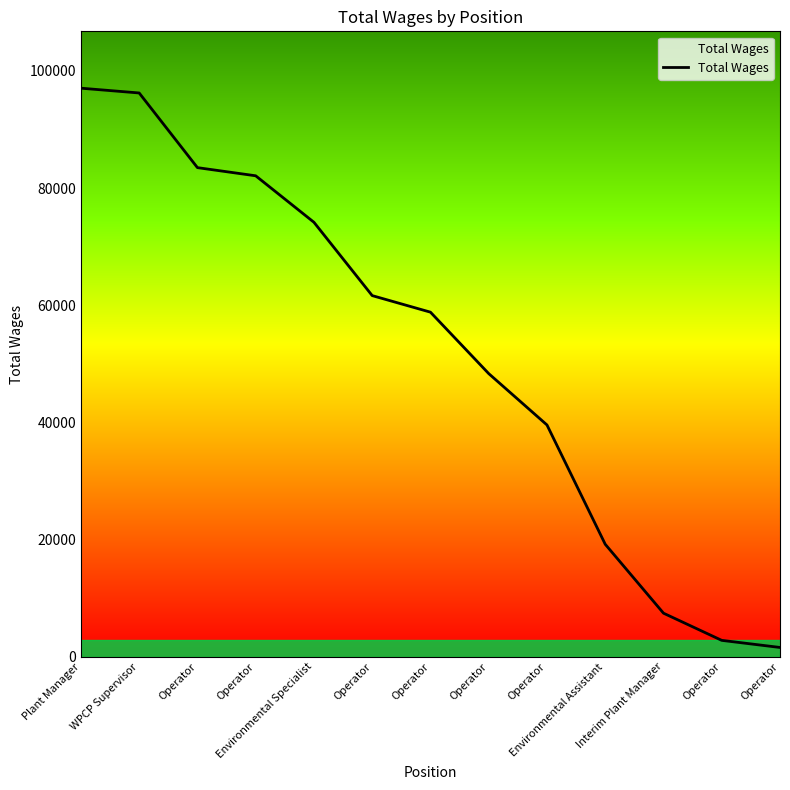

Is this an area chart (filled region under the line)?

Yes